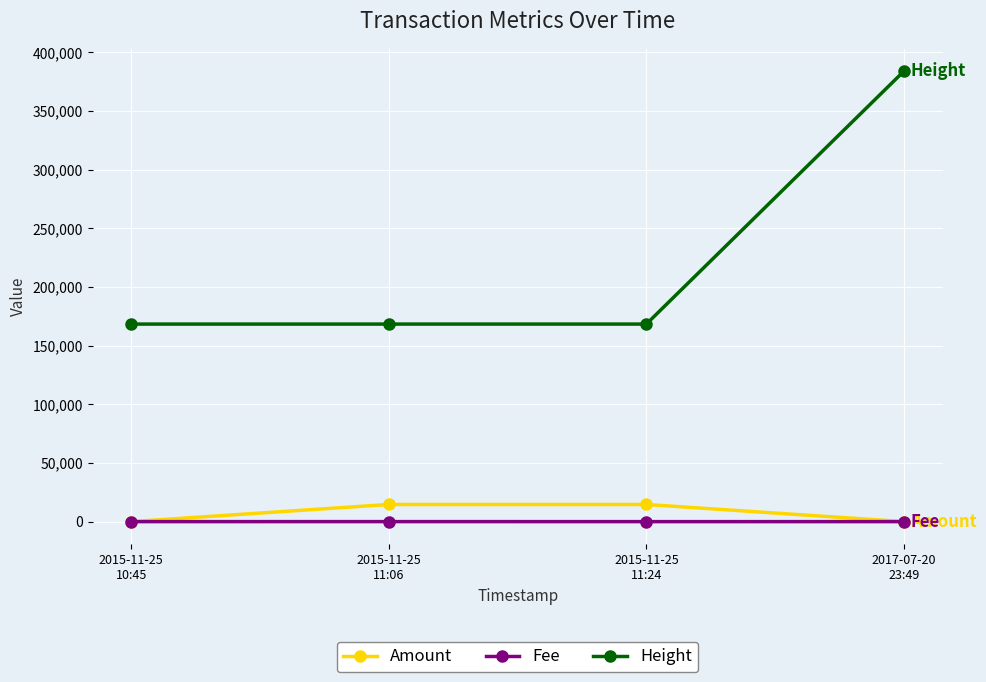

In Amount, how many points are higher than both neighbors (excluding endpoints)?

1